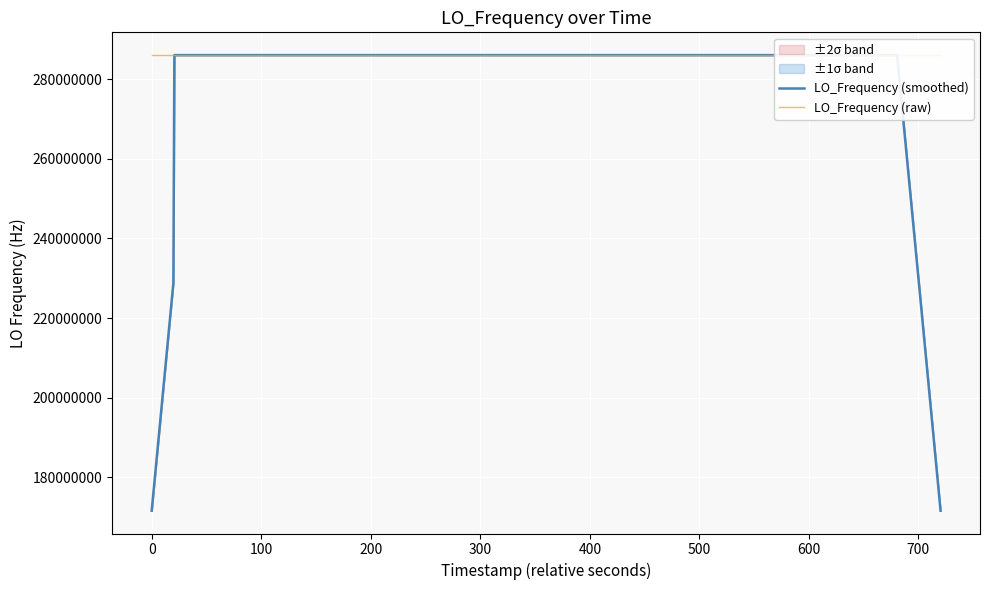

After their last crossing, which series has the higher values: LO_Frequency (raw) or LO_Frequency (smoothed)?

LO_Frequency (raw)